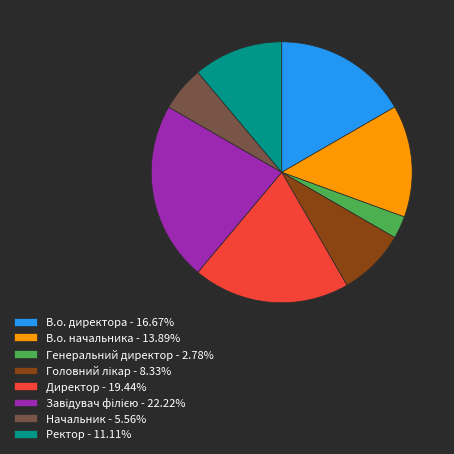

Is В.о. начальника - 13.89% the majority of the pie?

No